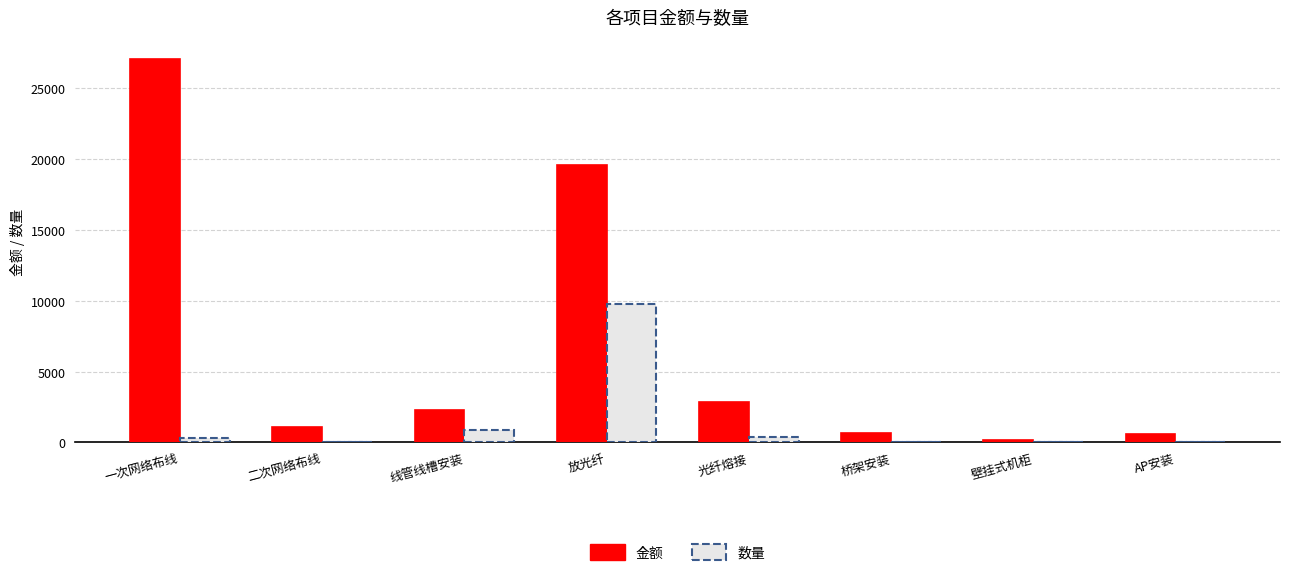

At which label is 数量 closest to 4901?

线管线槽安装